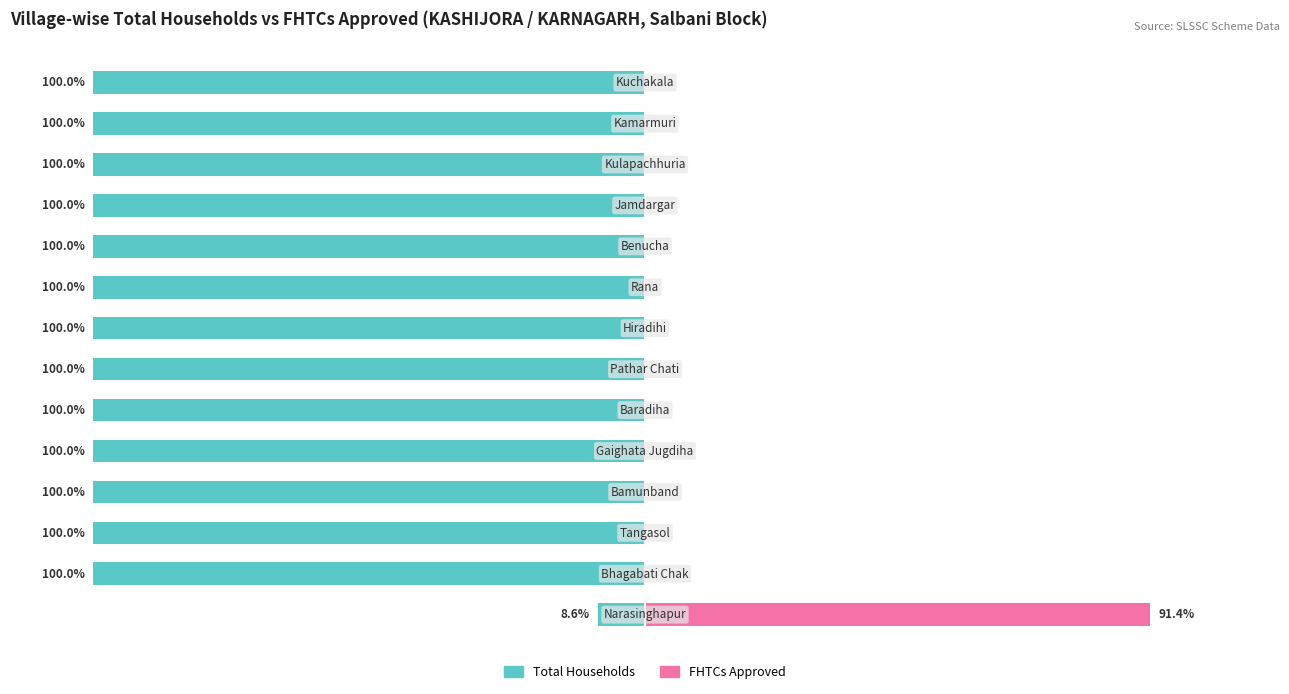

How many bars are there in total?

28